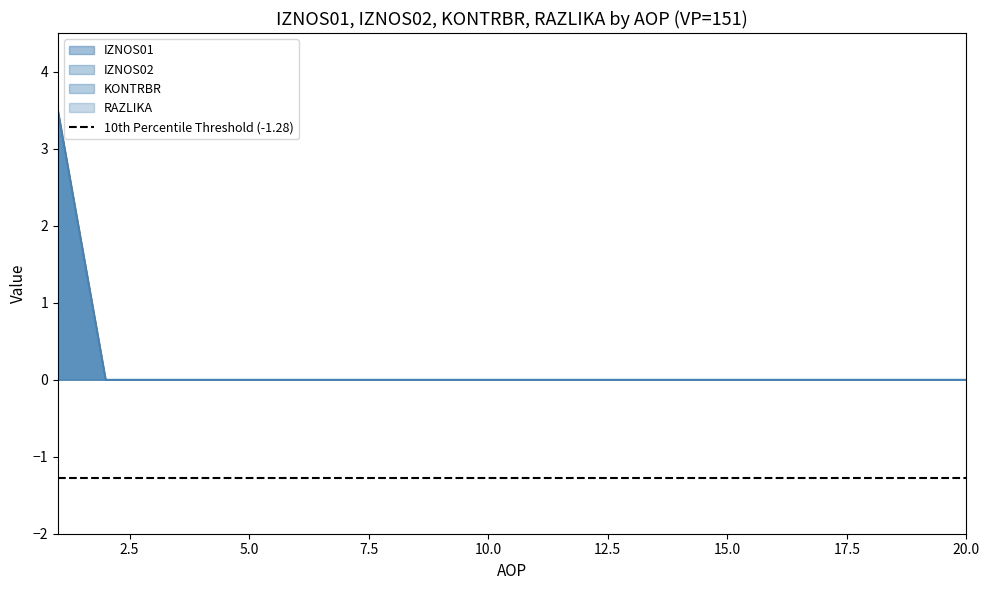

Between 3 and 19, which series saw the biggest shift?

IZNOS01